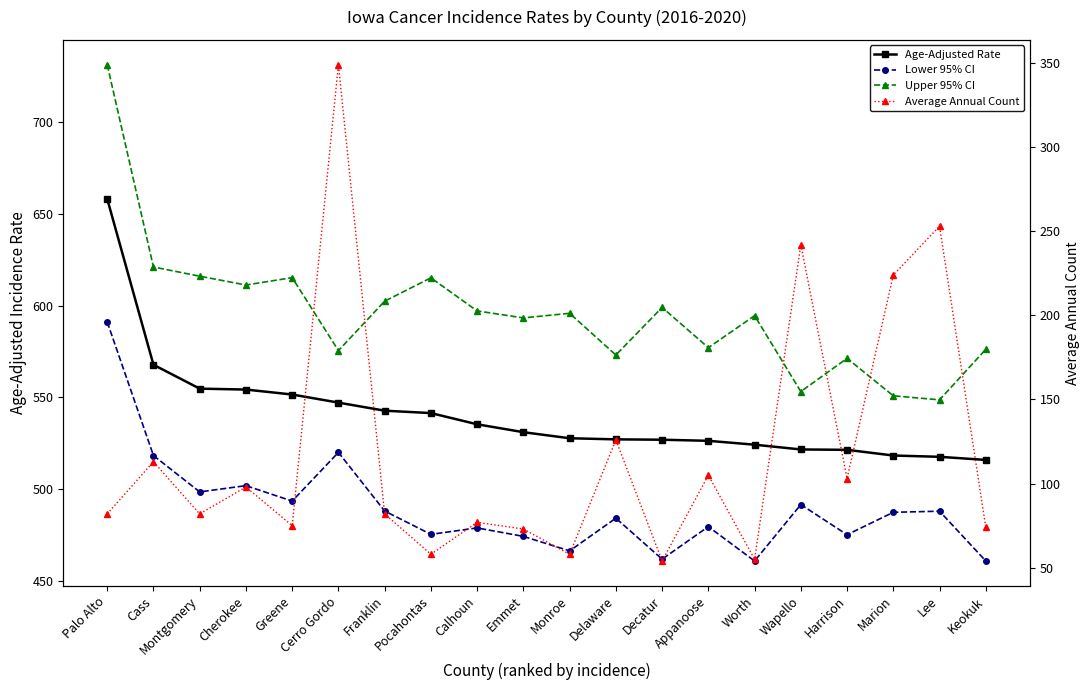

Is it true that Average Annual Count equals 73.0 at Emmet?

True